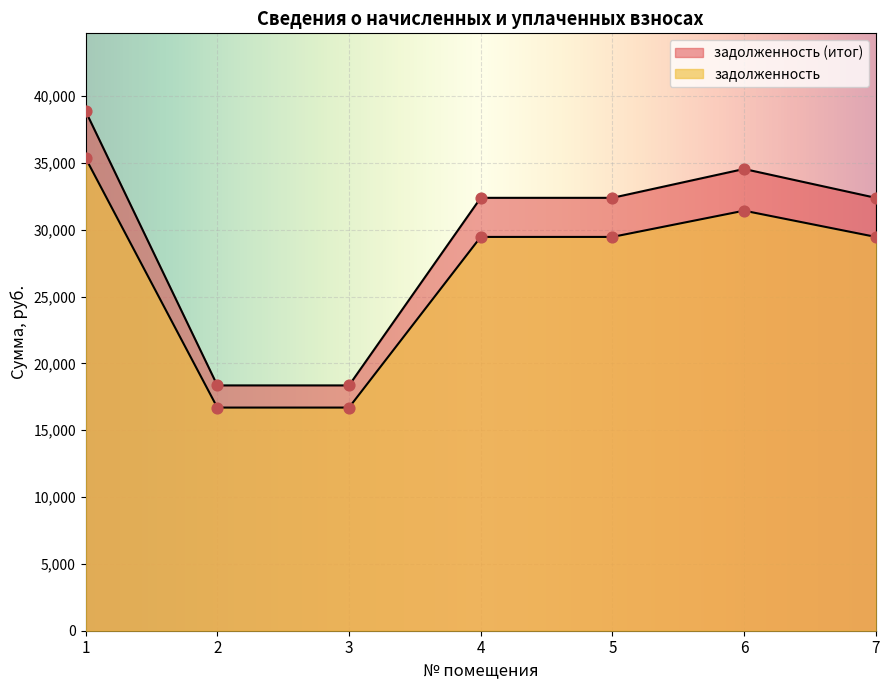

Which series reaches the minimum Y coordinate?

задолженность